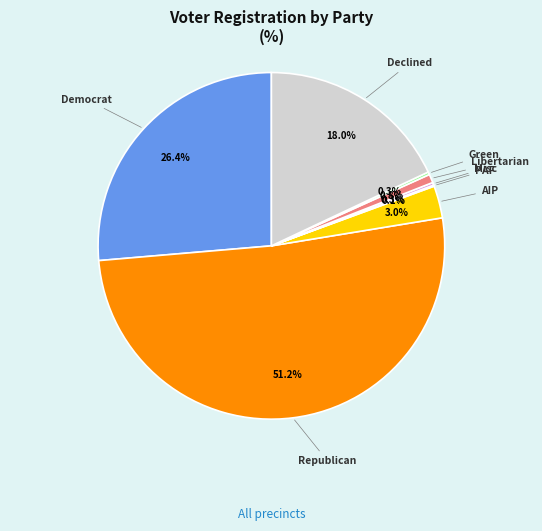

Which category has the biggest portion of the pie?

Republican